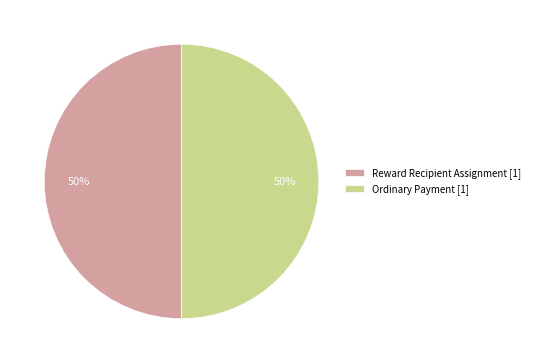

What is the ratio of the value at Ordinary Payment [1] to the value at Reward Recipient Assignment [1]?

1.0